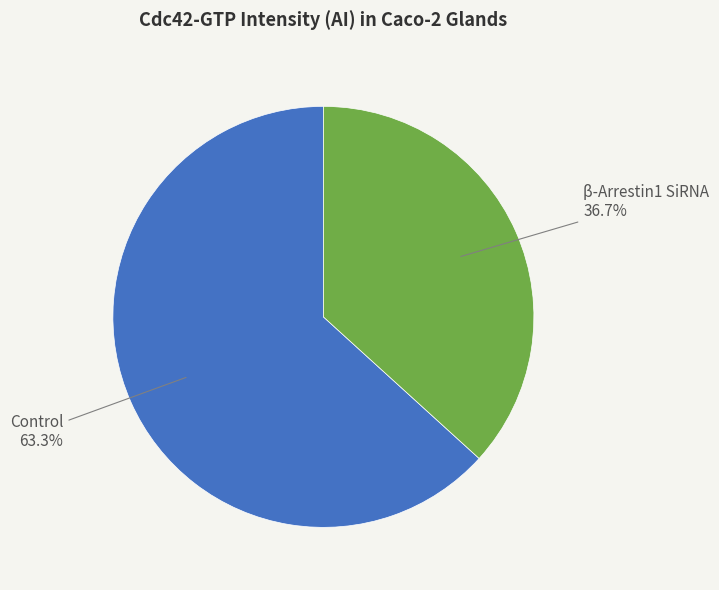

Is there any slice that represents more than half of the pie?

Yes